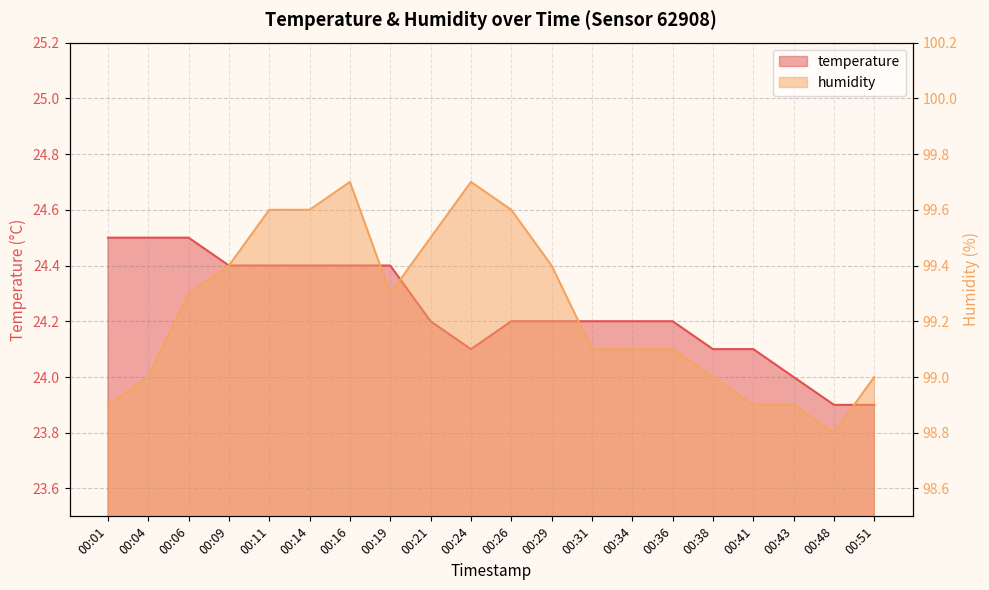

What is the greatest value displayed?

99.7